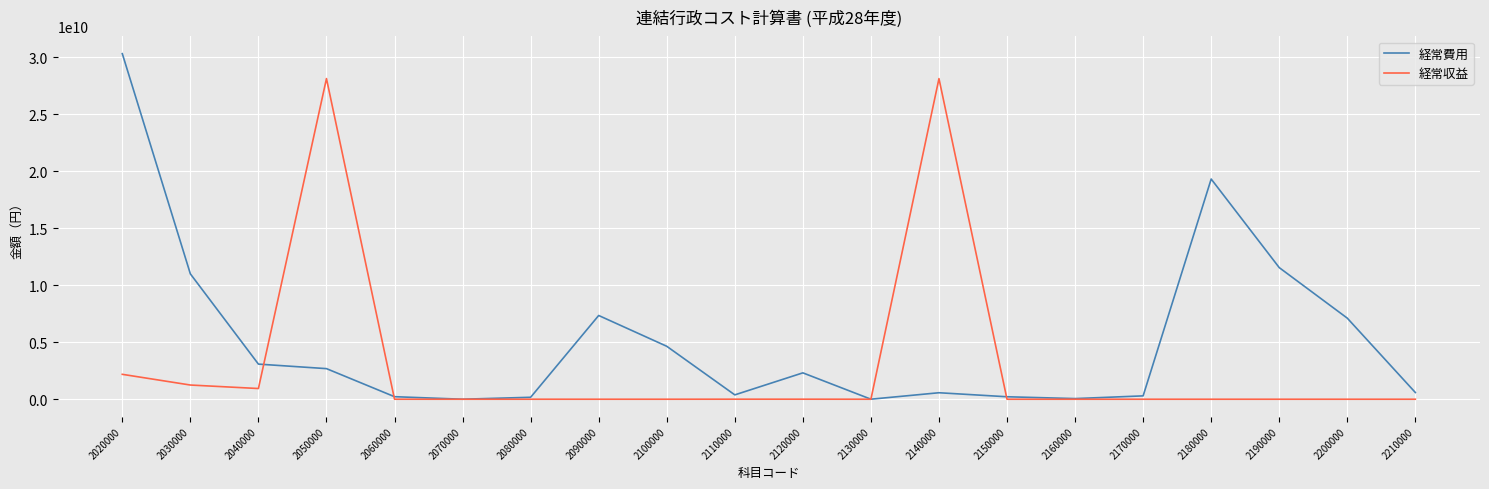

Which series has the largest range (max minus min)?

経常費用